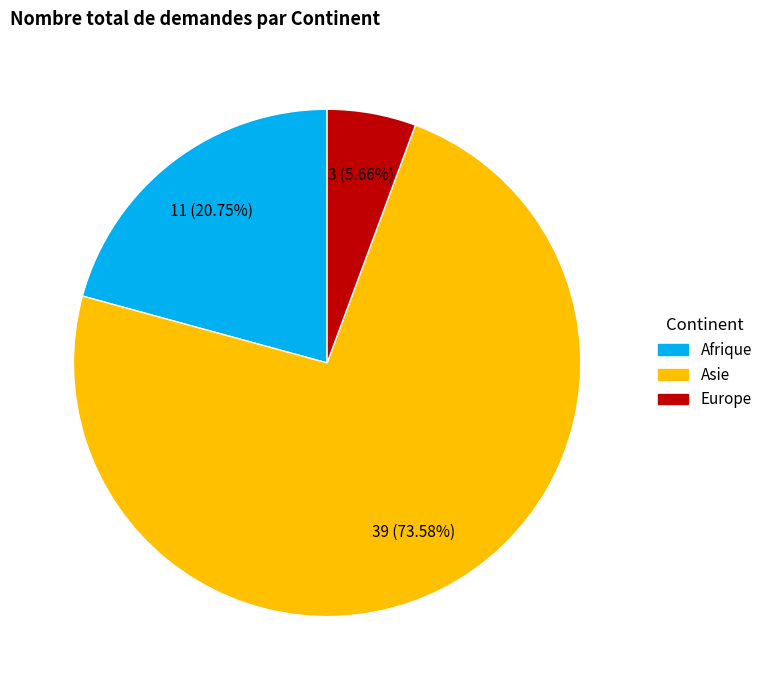

To the nearest percent, what is the difference between the largest and smallest slice percentages?

68%